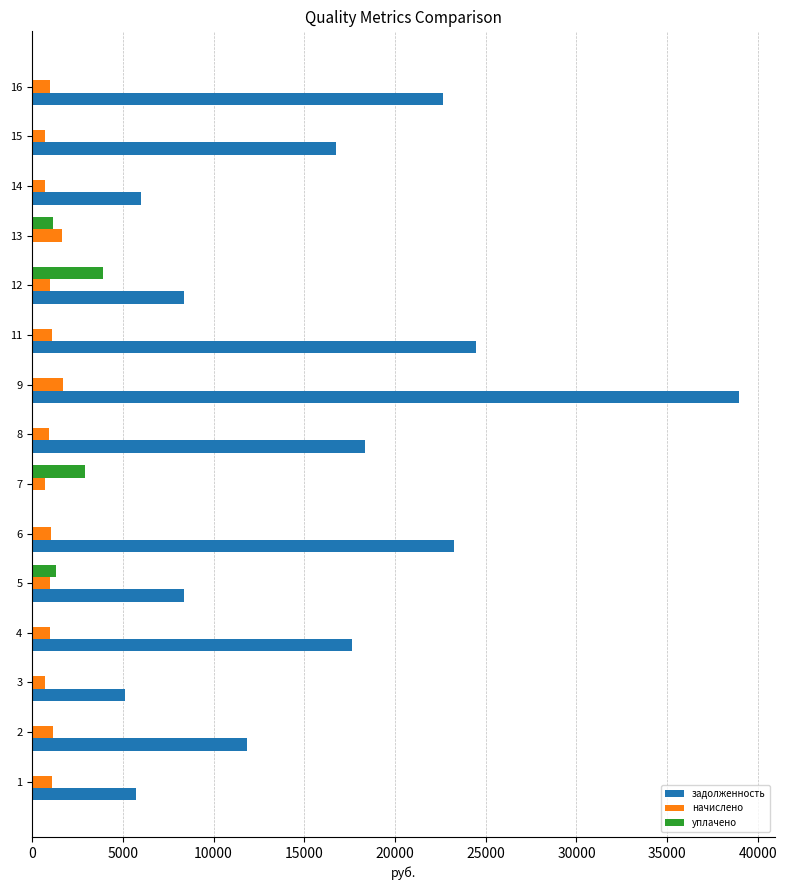

What is the maximum value shown in the chart?

38970.5